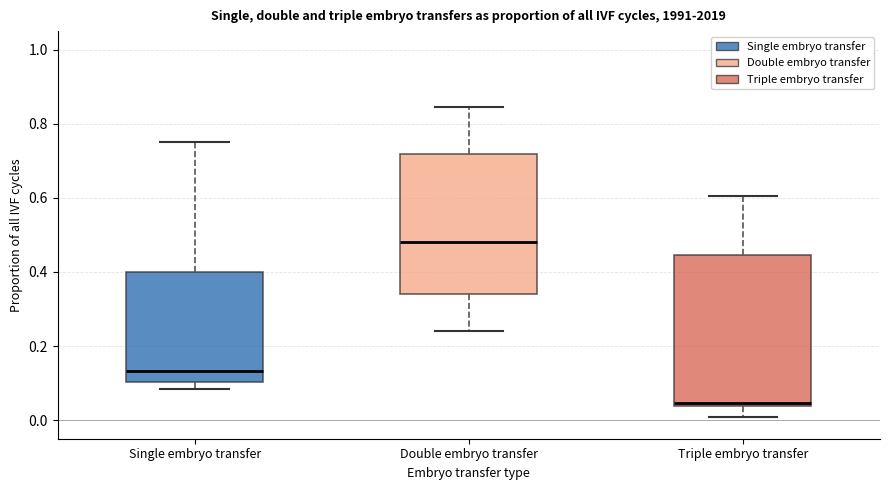

Reading left to right, read every box against the y-axis: the position of its median line, the range the box covers, and the ends of its whiskers. The values are not printed on the chart, so give them approximately, as read against the axis.

Single embryo transfer: median 0.14, box 0.10 to 0.40, whiskers 0.08 to 0.76
Double embryo transfer: median 0.48, box 0.34 to 0.72, whiskers 0.24 to 0.84
Triple embryo transfer: median 0.04 (just above the box's lower edge), box 0.04 to 0.44, whiskers 0.00 to 0.60